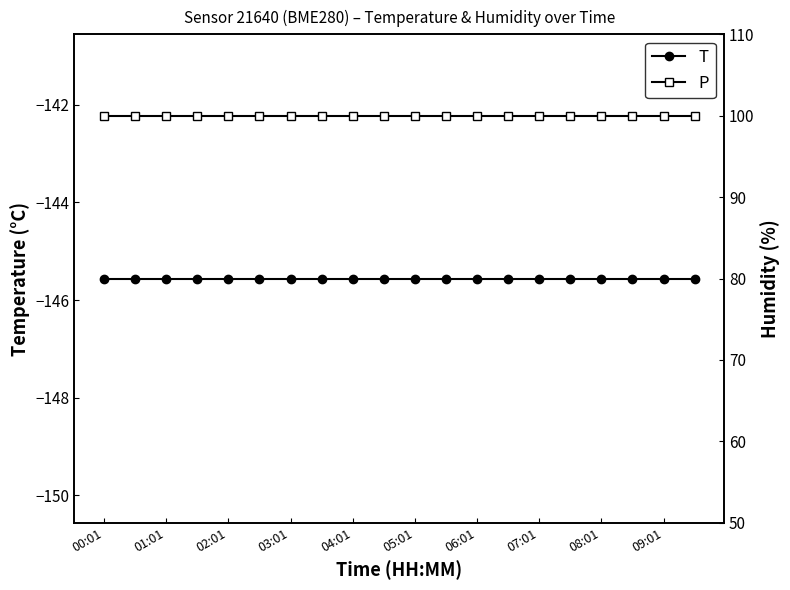

What is the lowest value of the T series?

-145.6